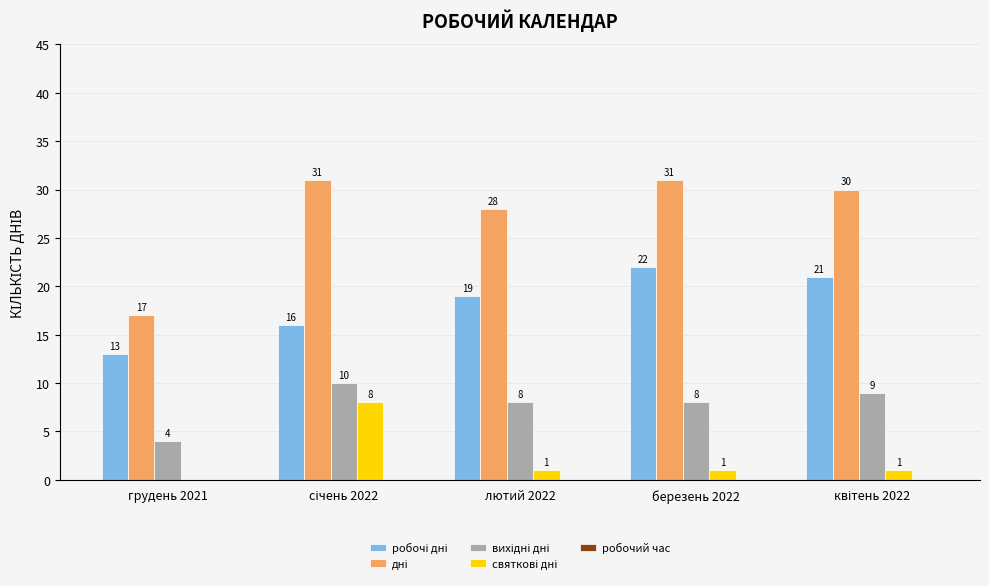

What is the maximum value shown in the chart?

31